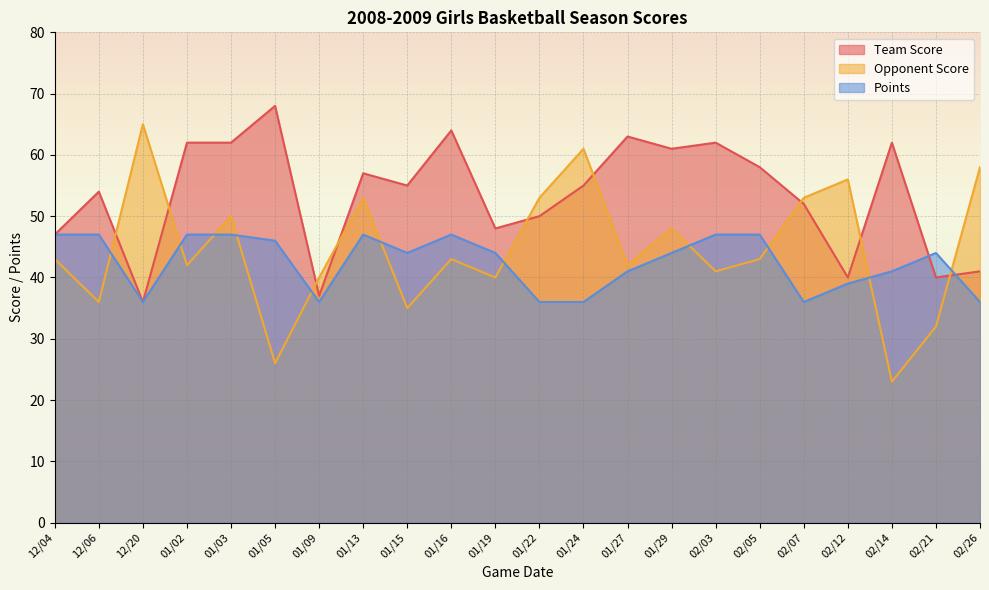

Rank the series by their maximum value, from highest to lowest.

Team Score, Opponent Score, Points